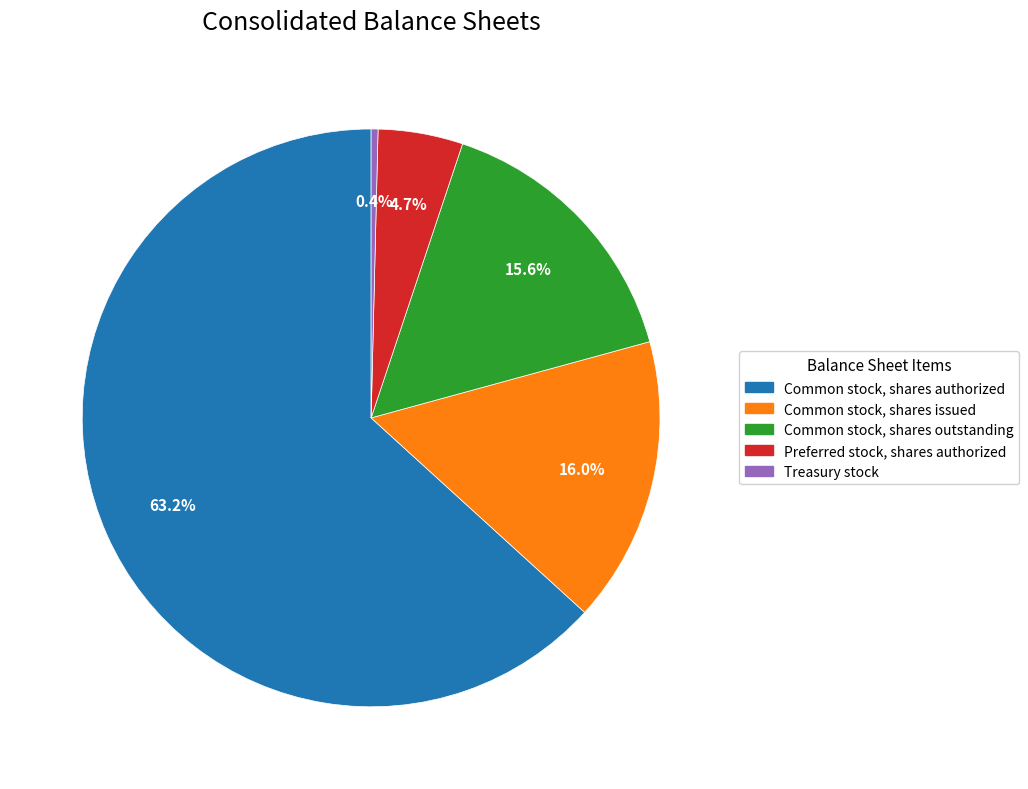

Count the number of slices in the pie.

5